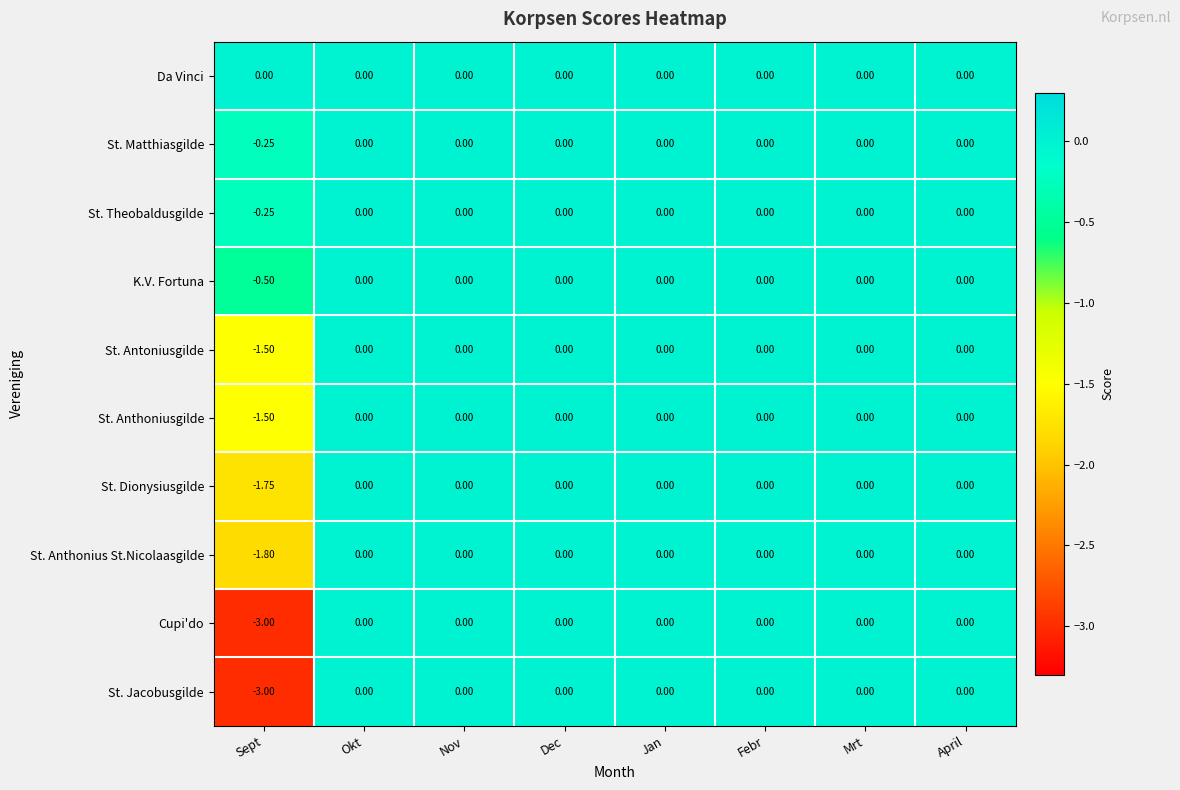

Which series has the largest total across all categories?

Da Vinci